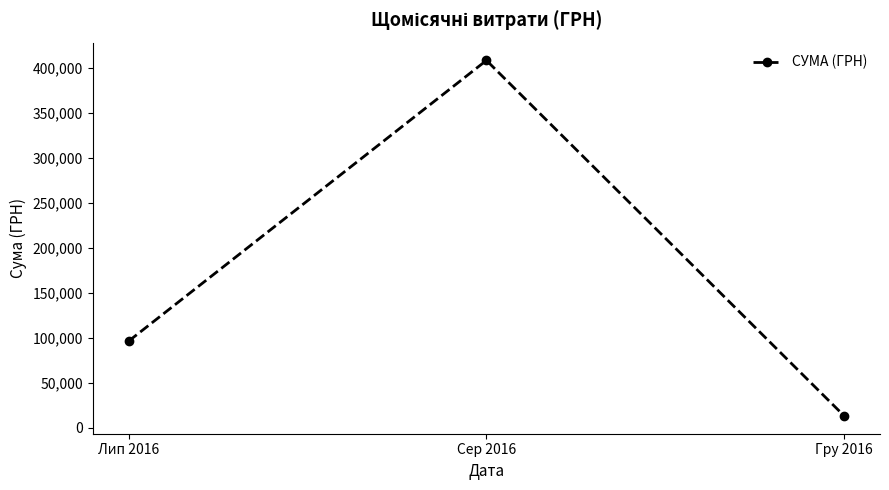

Which label corresponds to the largest value in the chart?

Сер 2016